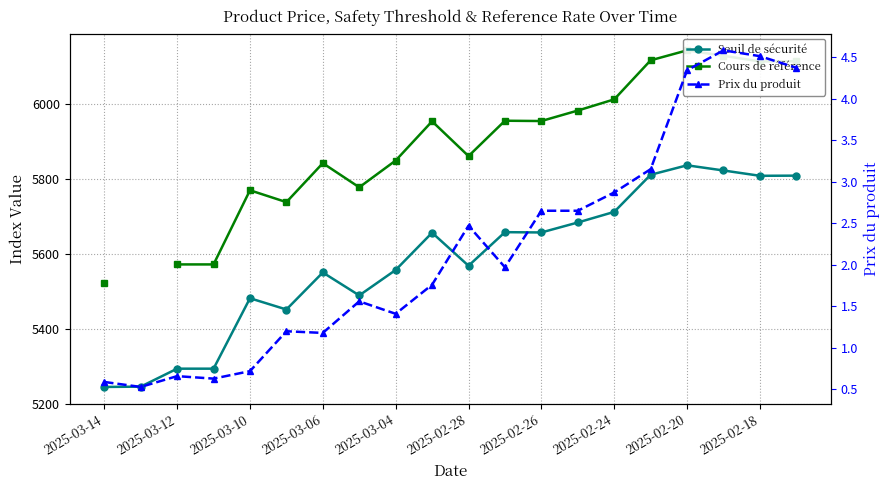

What is the total value across all series at 15?

11932.3